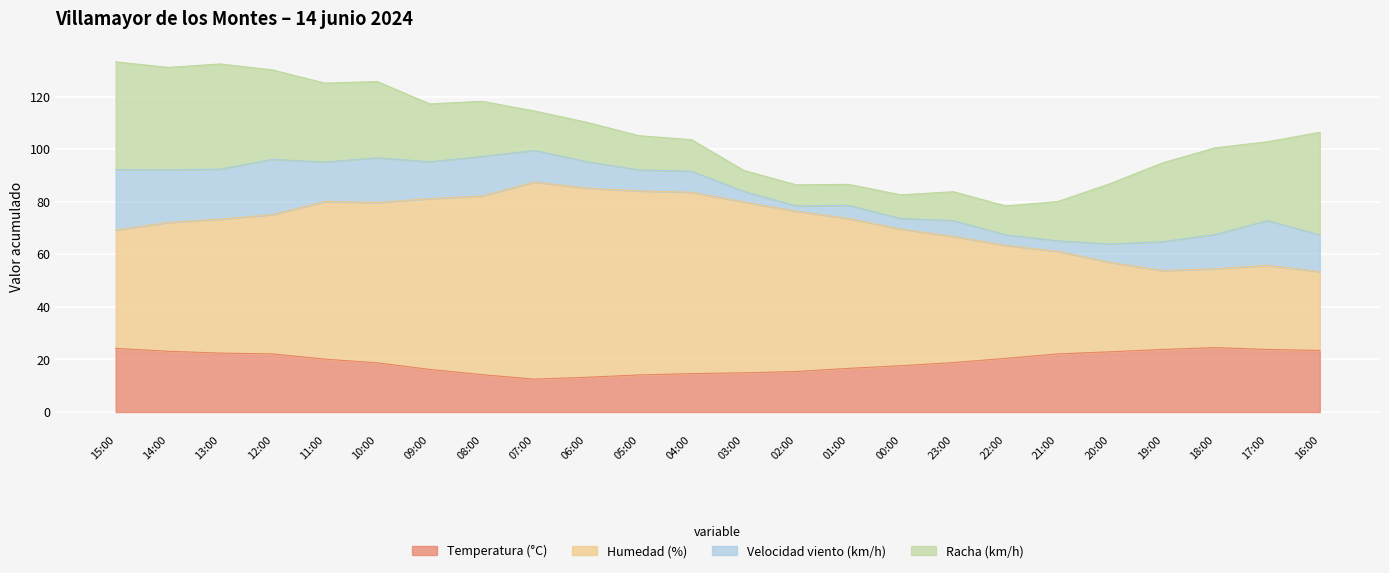

What is the maximum value for Temperatura (°C)?

24.5